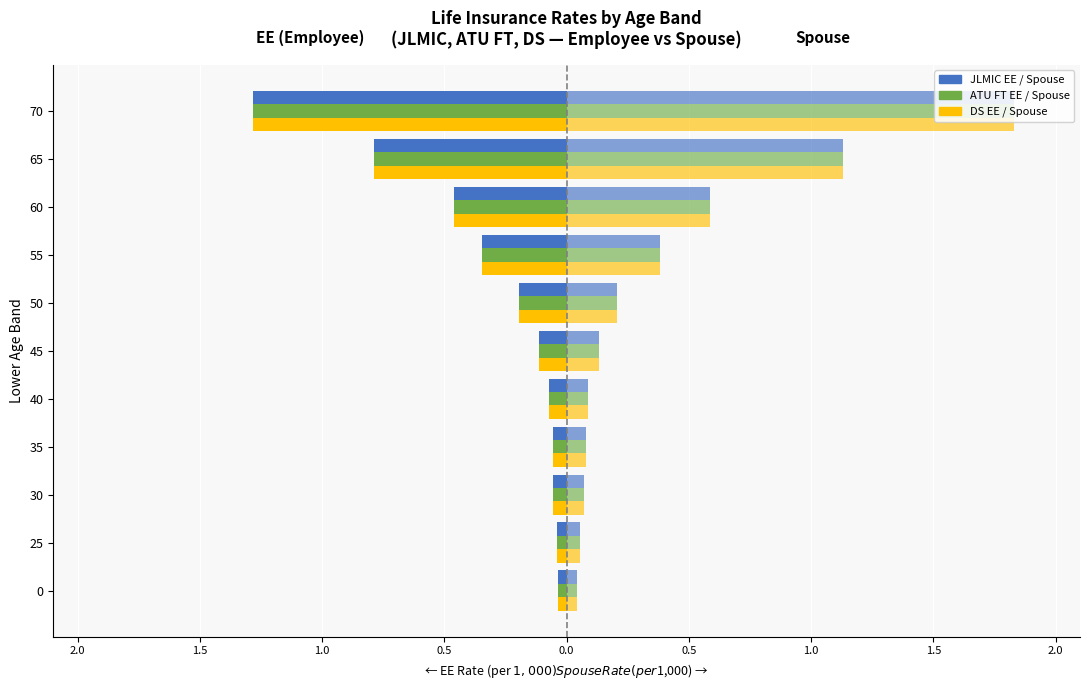

How many groups of bars are there?

11